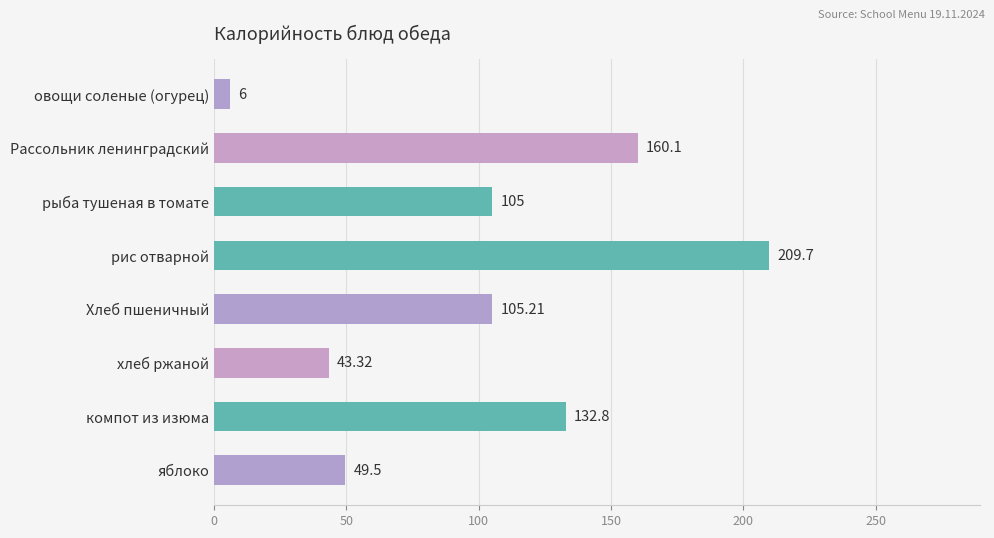

List the labels in order of value, largest first.

рис отварной, Рассольник ленинградский, компот из изюма, Хлеб пшеничный, рыба тушеная в томате, яблоко, хлеб ржаной, овощи соленые (огурец)